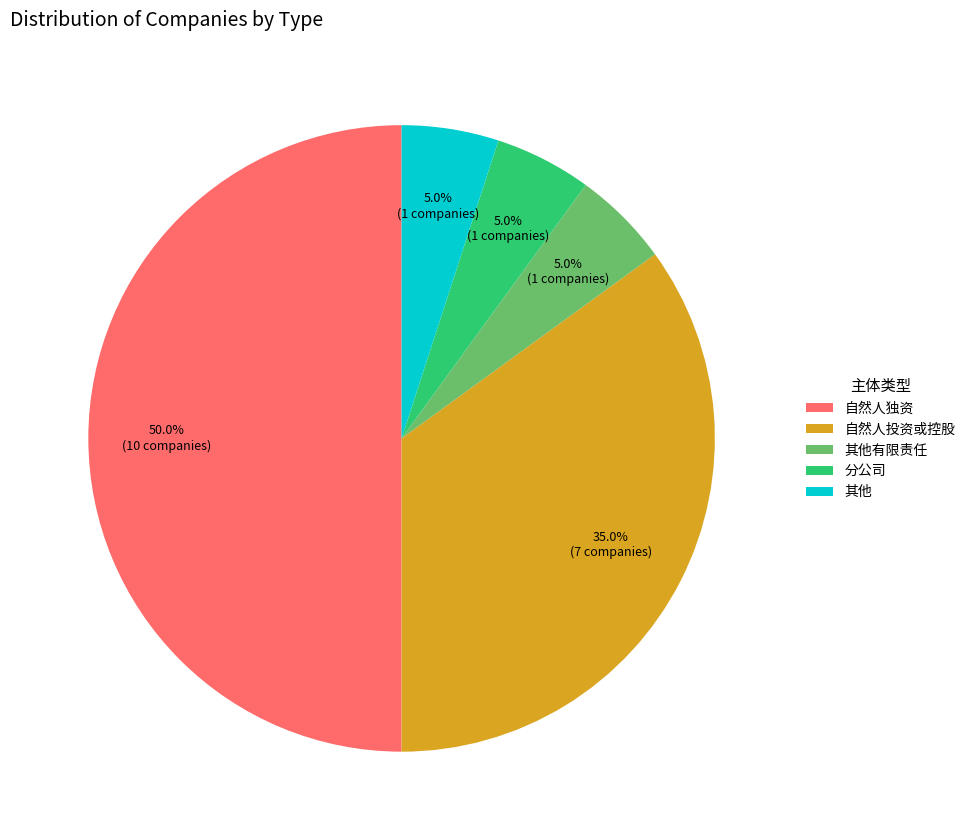

Does 其他 represent more than half of the total?

No